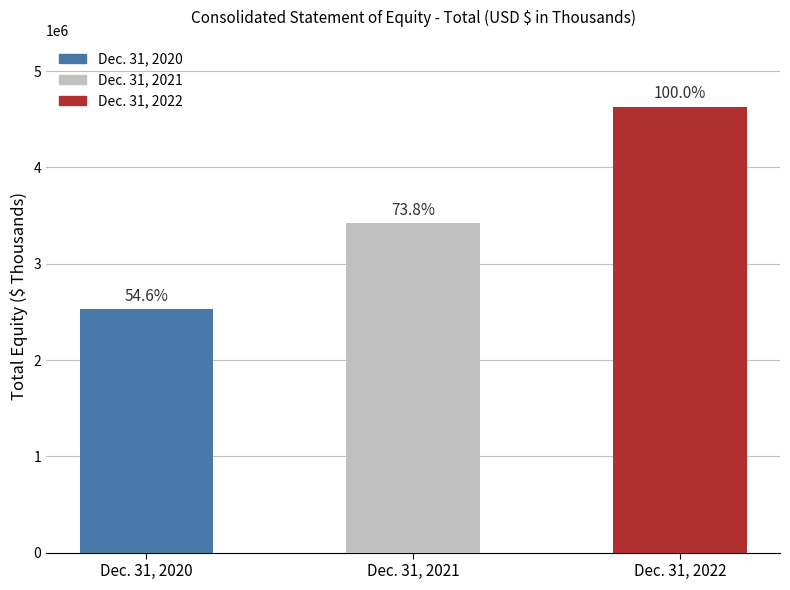

What is the difference between the maximum and minimum values?

2104141